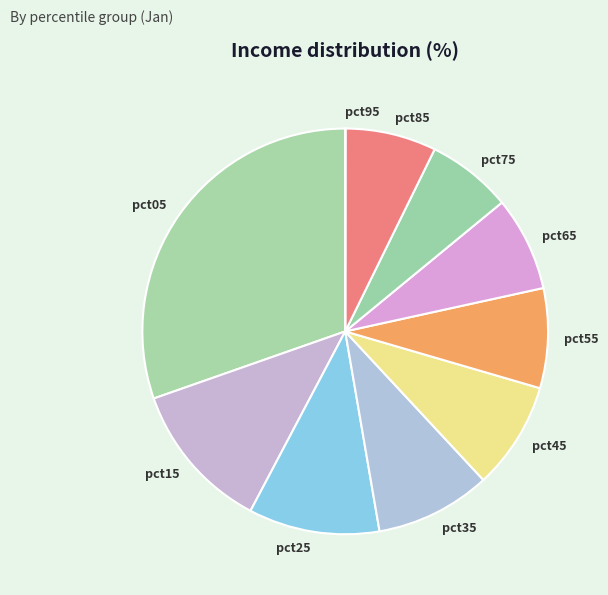

Which category has the biggest portion of the pie?

pct05